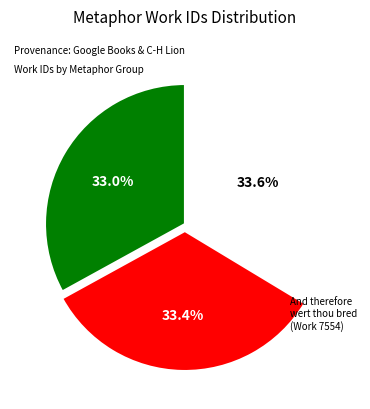

Does any single category account for the majority?

No